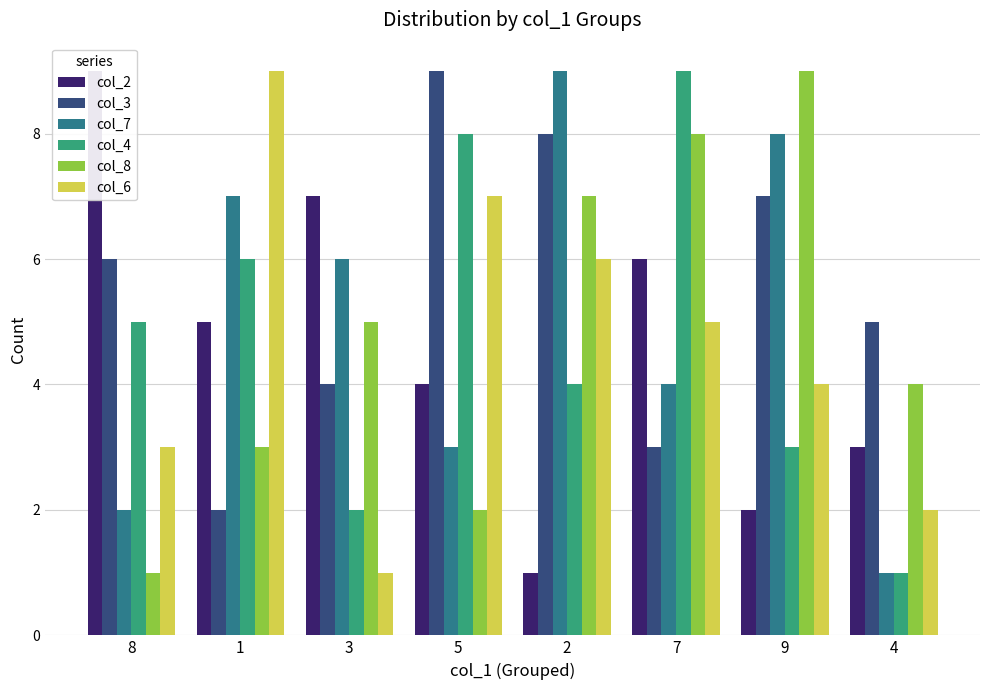

Which series has the widest spread of values?

col_2